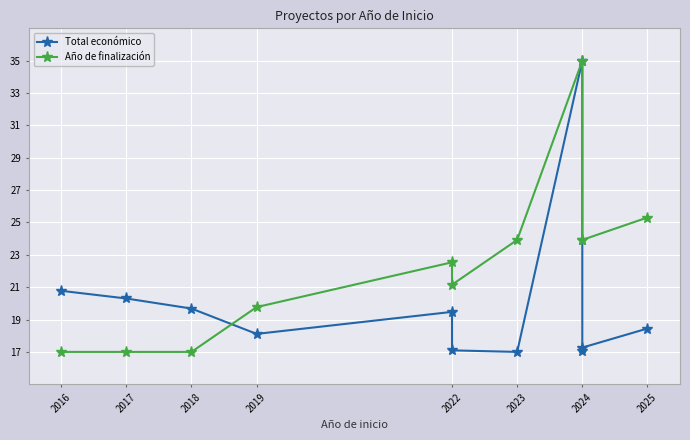

What are all the series names shown in the legend?

Total económico, Año de finalización